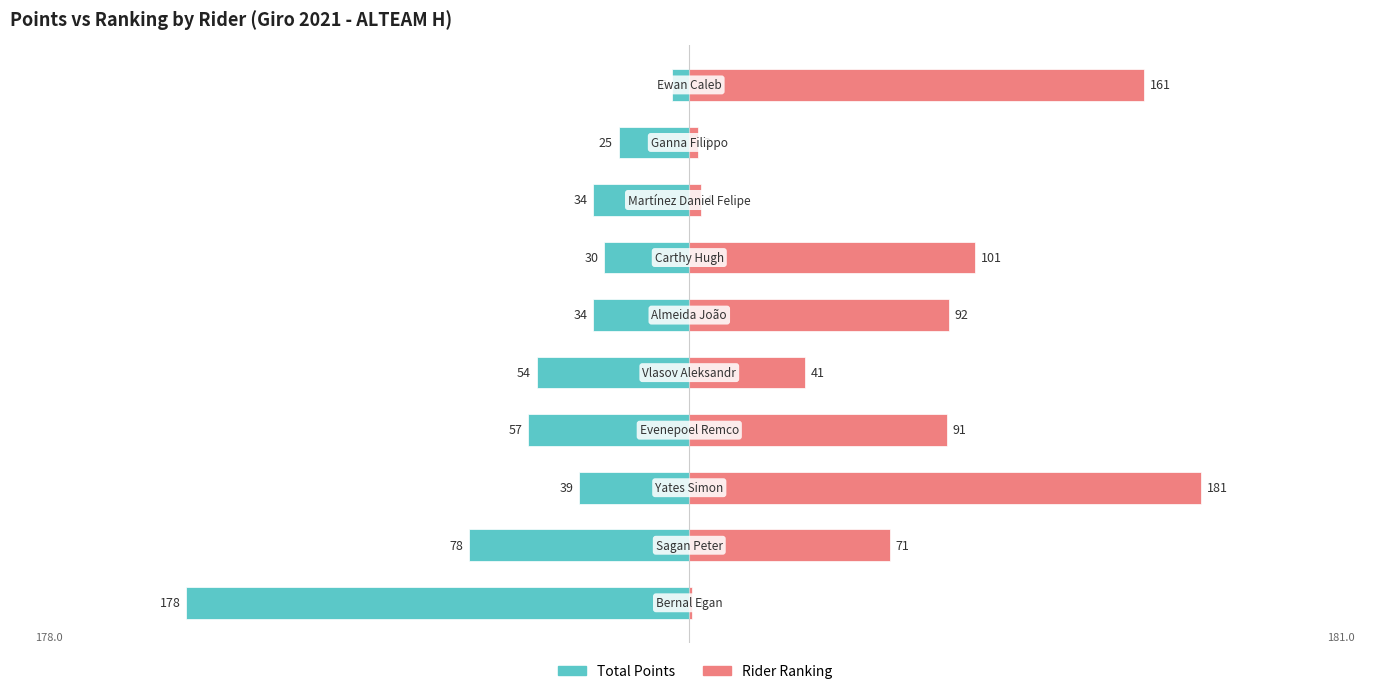

Which series has the largest range (max minus min)?

Rider Ranking